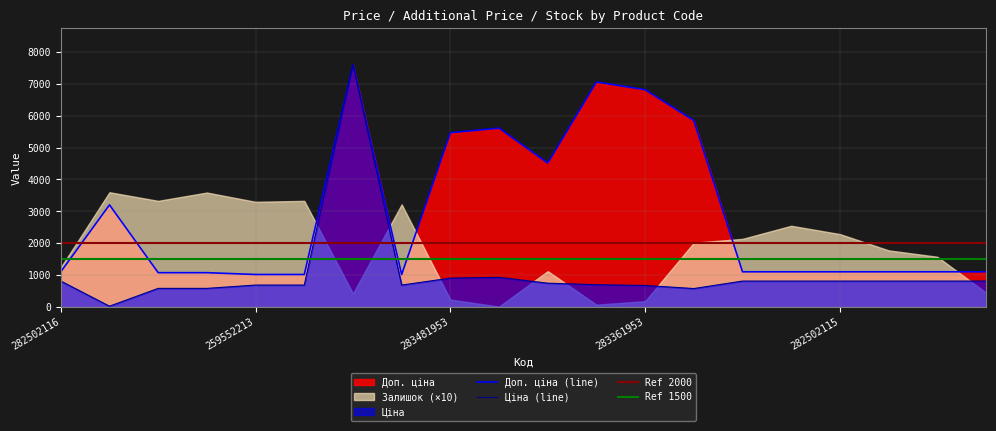

Which series has the widest spread of values?

Ціна